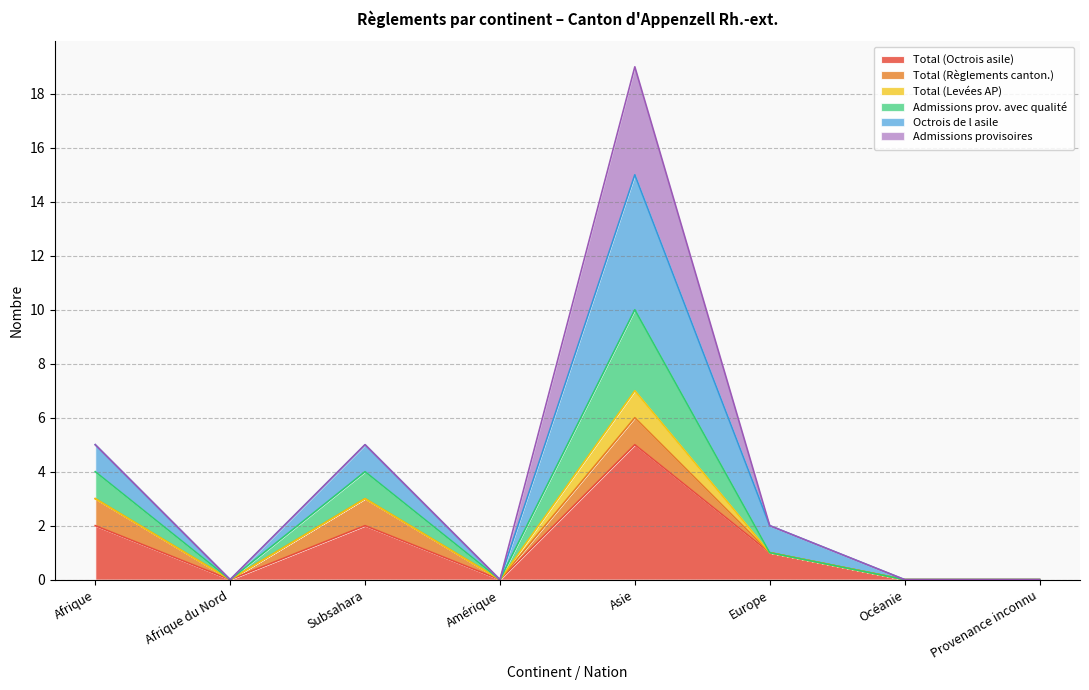

Which category has the highest value in the Total (Octrois asile) series?

Asie